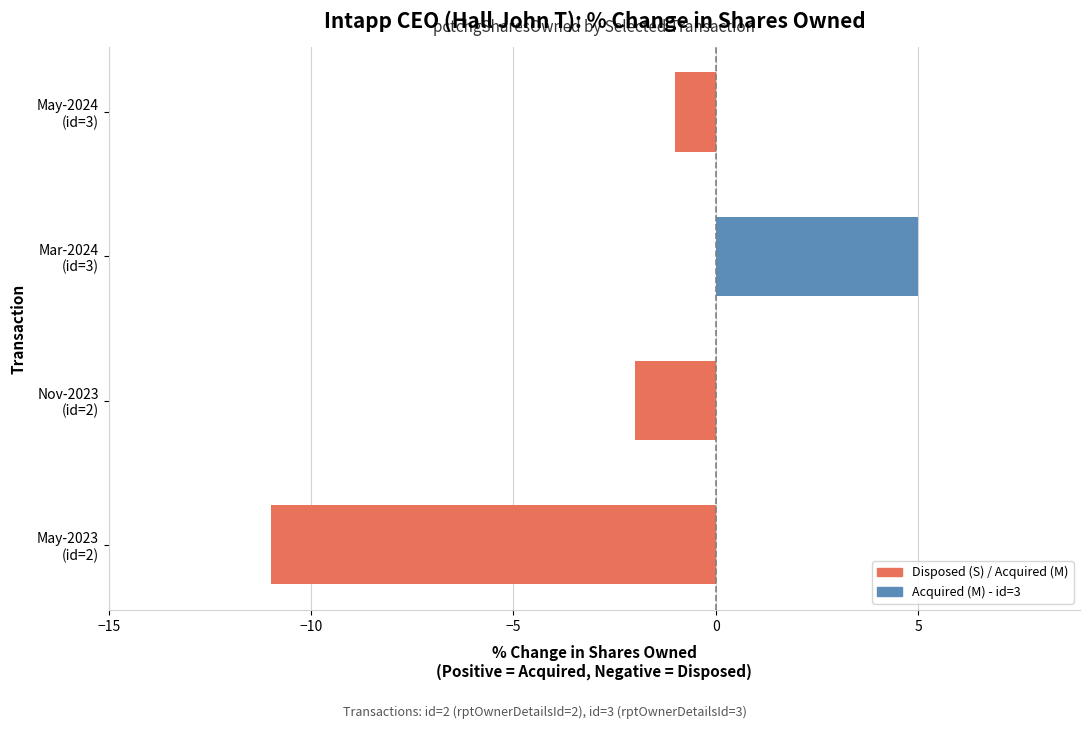

List the labels in order of value, largest first.

Mar-2024
(id=3), May-2024
(id=3), Nov-2023
(id=2), May-2023
(id=2)